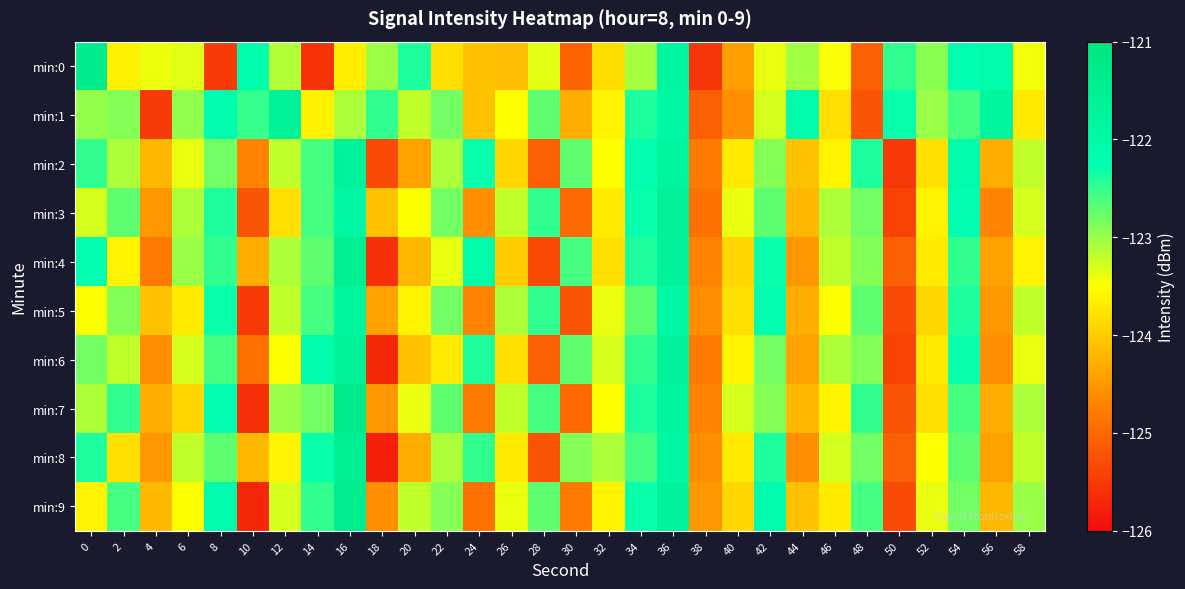

What is the total value across all series at 10?

-1244.7